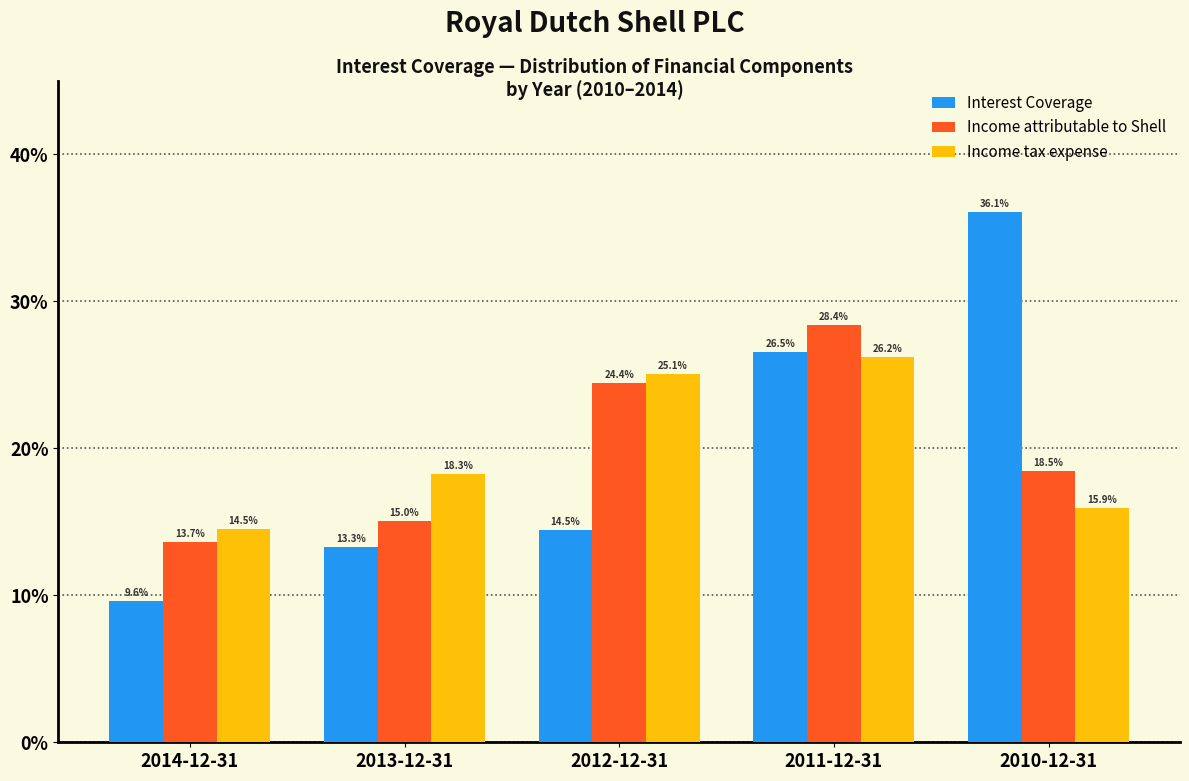

Reading right to left, transcribe all the data shown in this chart.

Interest Coverage: 36.1	26.5	14.5	13.3	9.6
Income attributable to Shell: 18.5	28.4	24.4	15.0	13.7
Income tax expense: 15.9	26.2	25.1	18.3	14.5